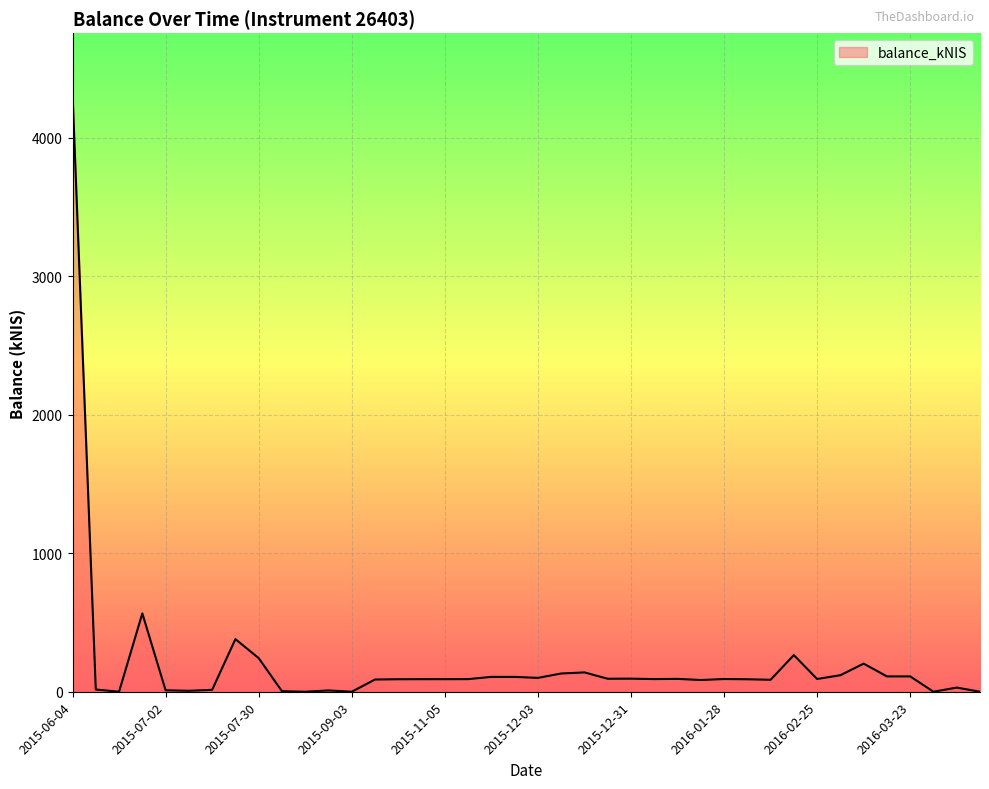

True or false: the data has more than 1 interior local peaks.

True